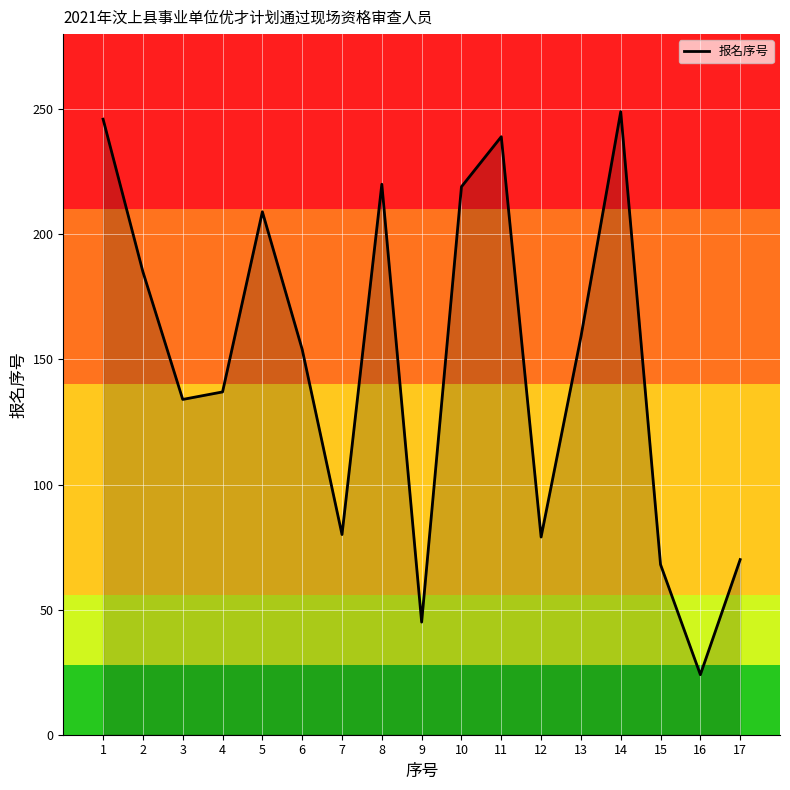

Is it true that the value at 5 is 133?

False